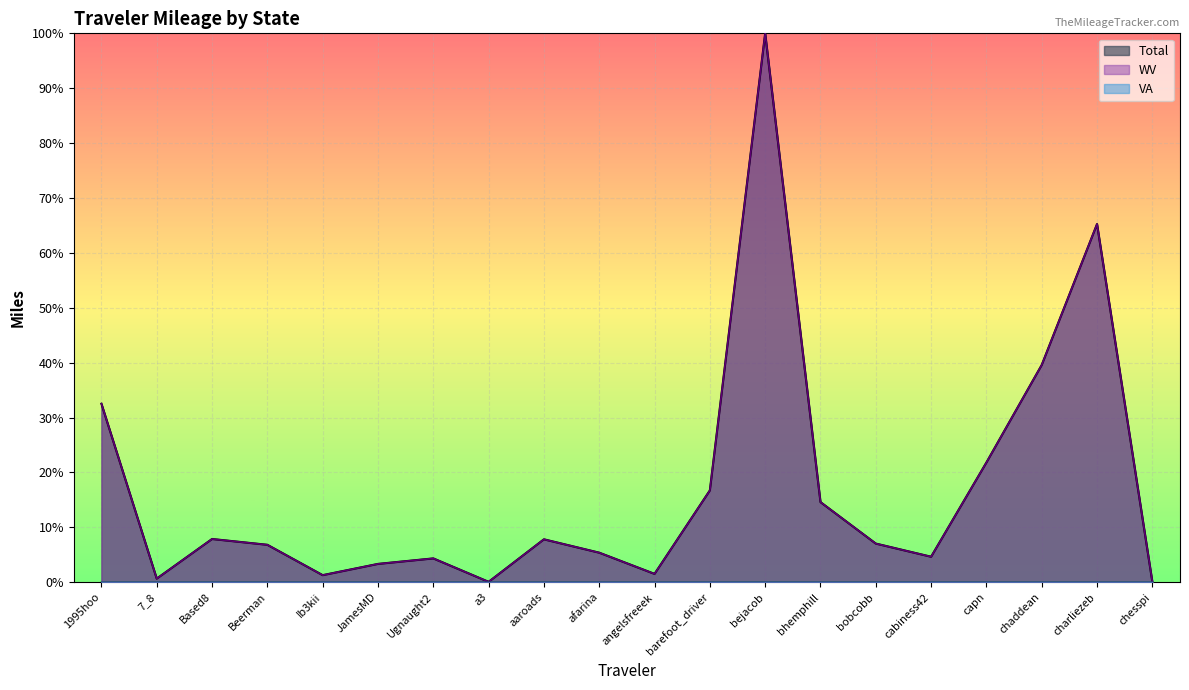

What is the minimum value for WV?

0.1